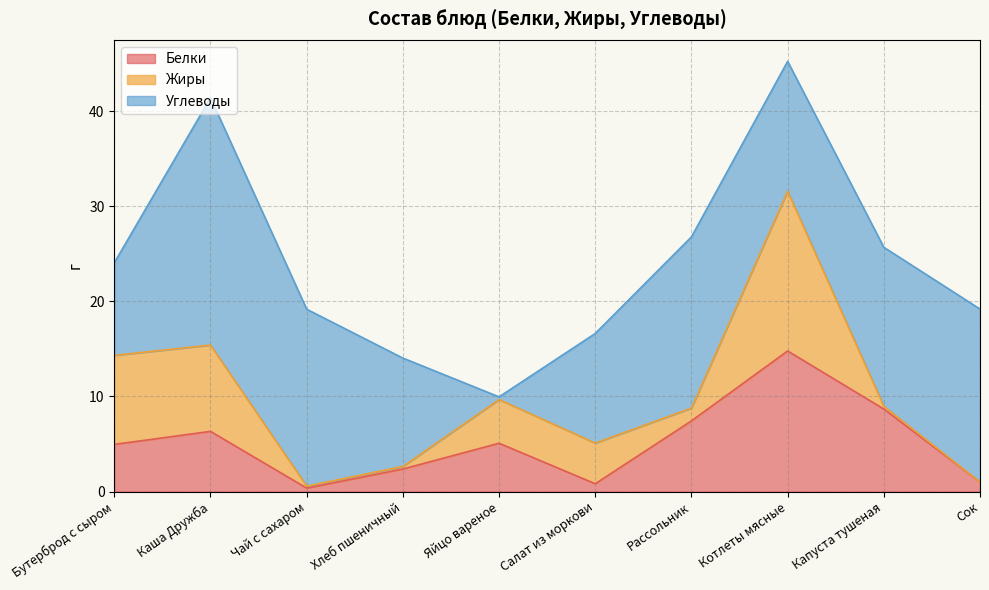

What are all the series names shown in the legend?

Белки, Жиры, Углеводы